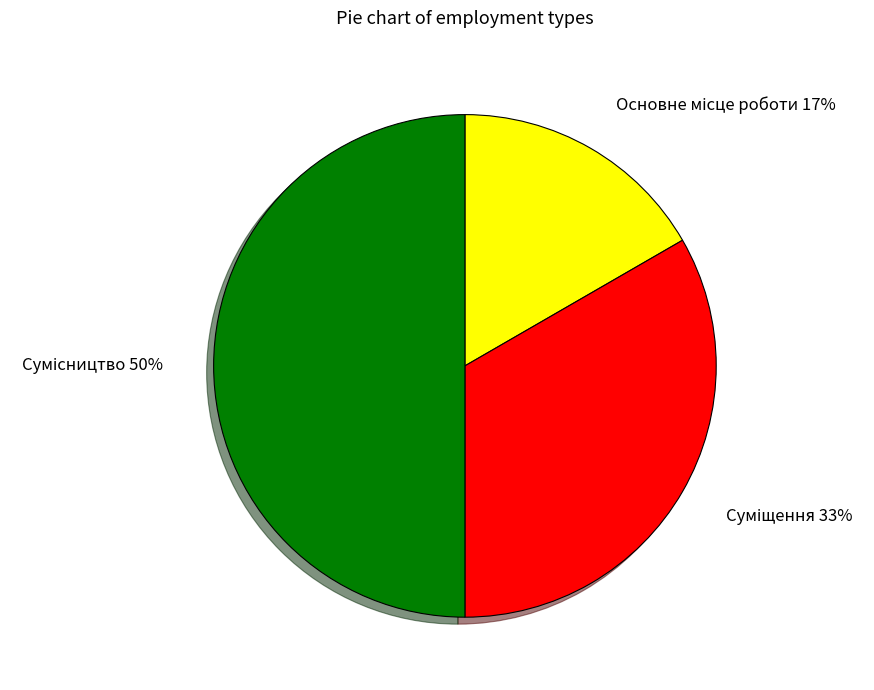

To the nearest percent, what is the average slice percentage?

33%